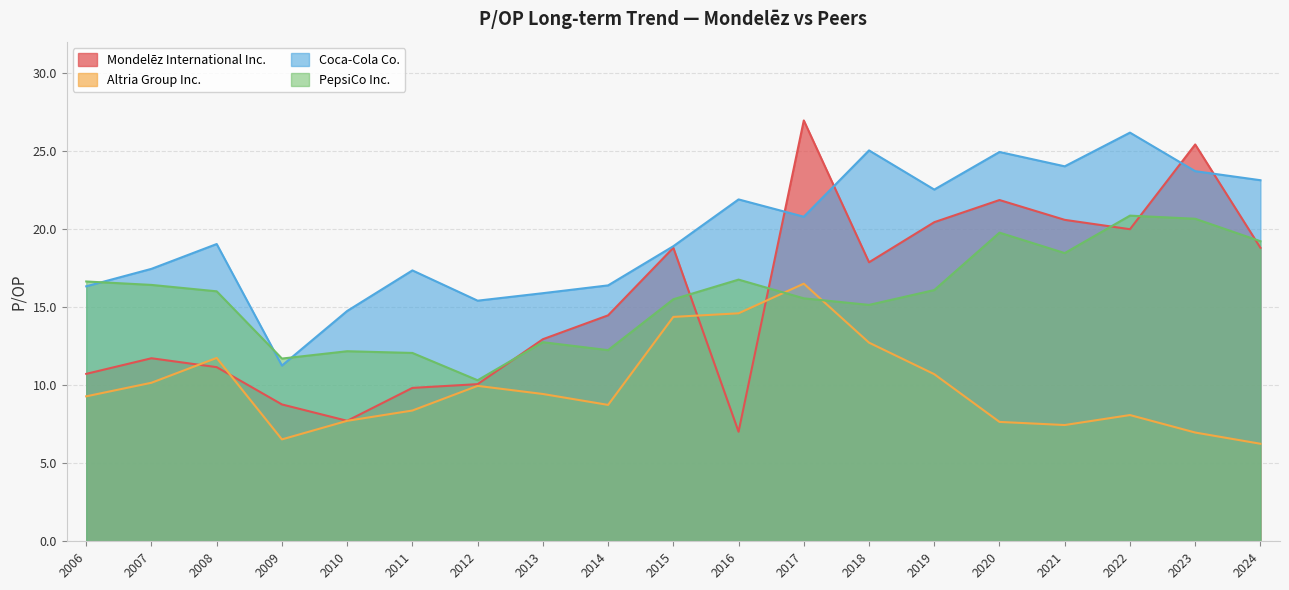

What is the lowest value of the Mondelēz International Inc. series?

7.0